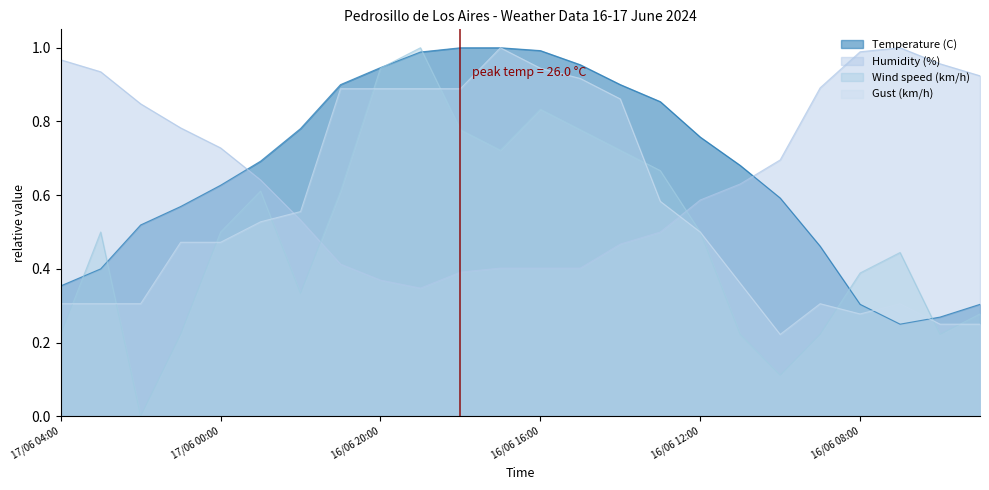

Where is the first local maximum for Humidity (%)?

16/06 07:00